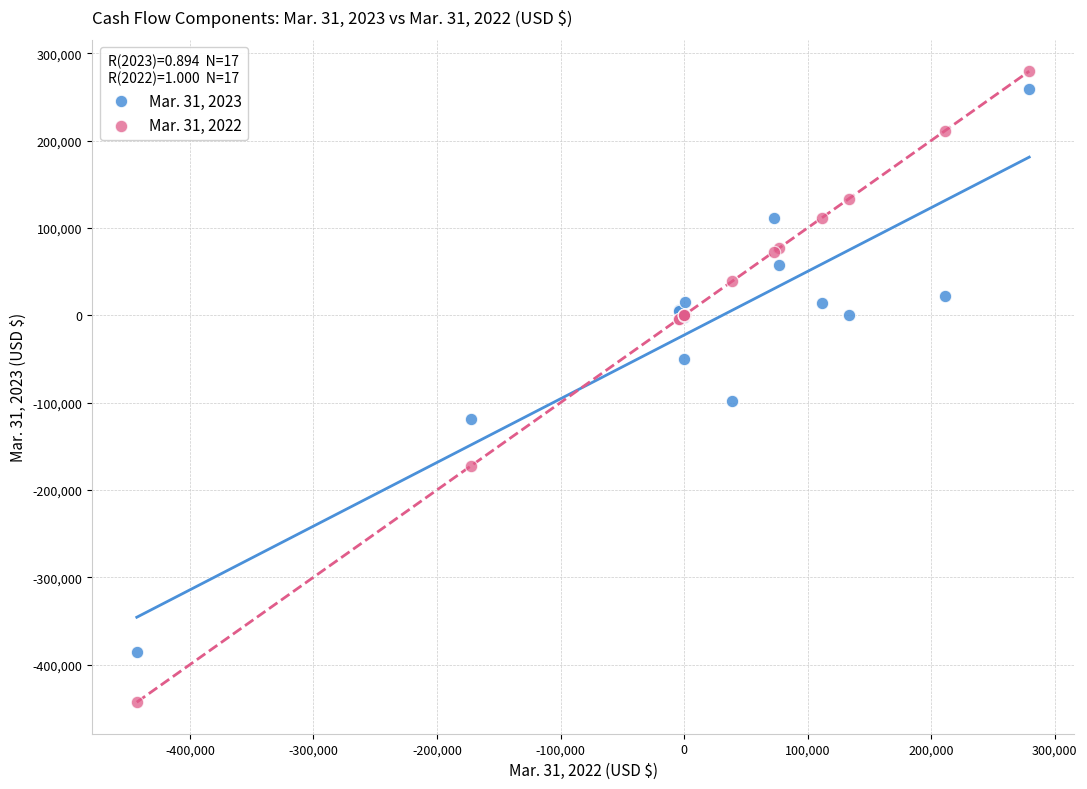

Across all series, what Y value is closest to -81810?

-97908